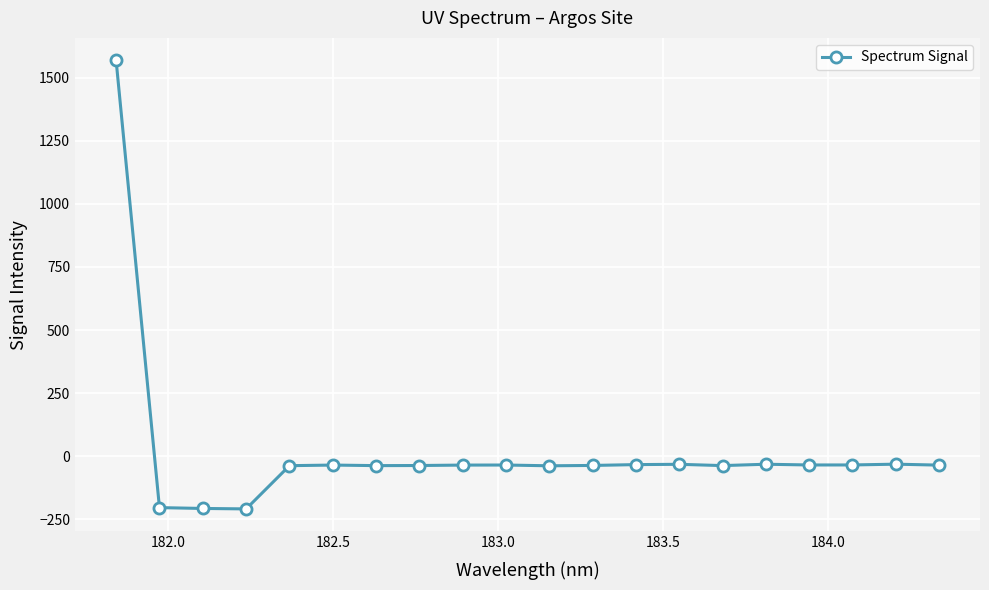

What is the smallest value displayed?

-209.3